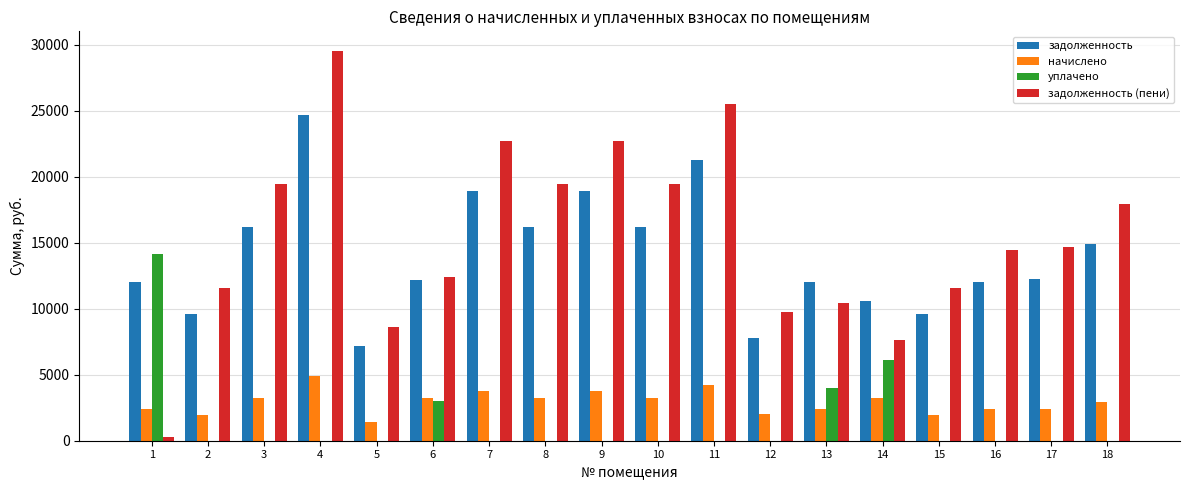

What is the sum of all начислено values?

52620.2